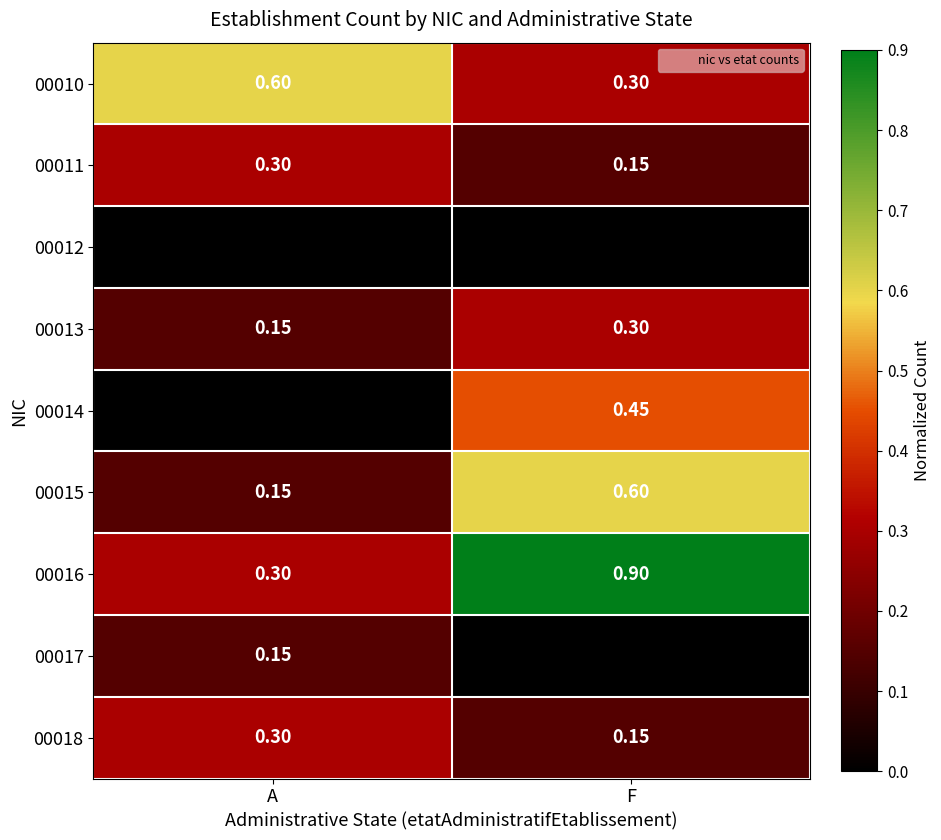

Count the 00017 values in the range 0 to 1.

2